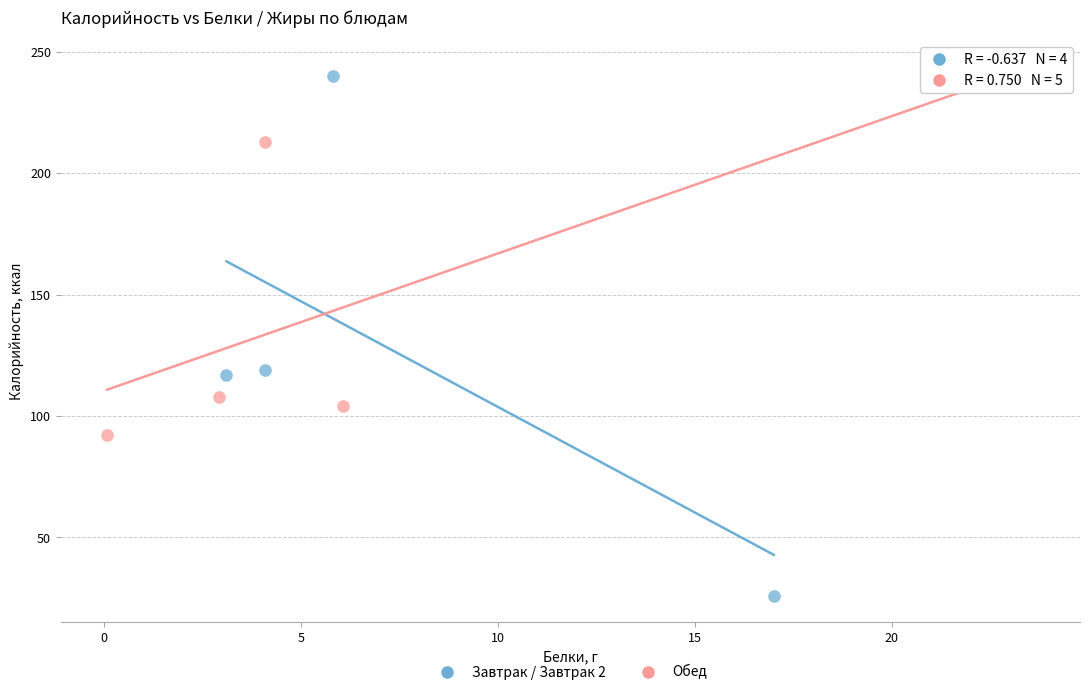

Which series has the widest spread of Y values?

Завтрак / Завтрак 2